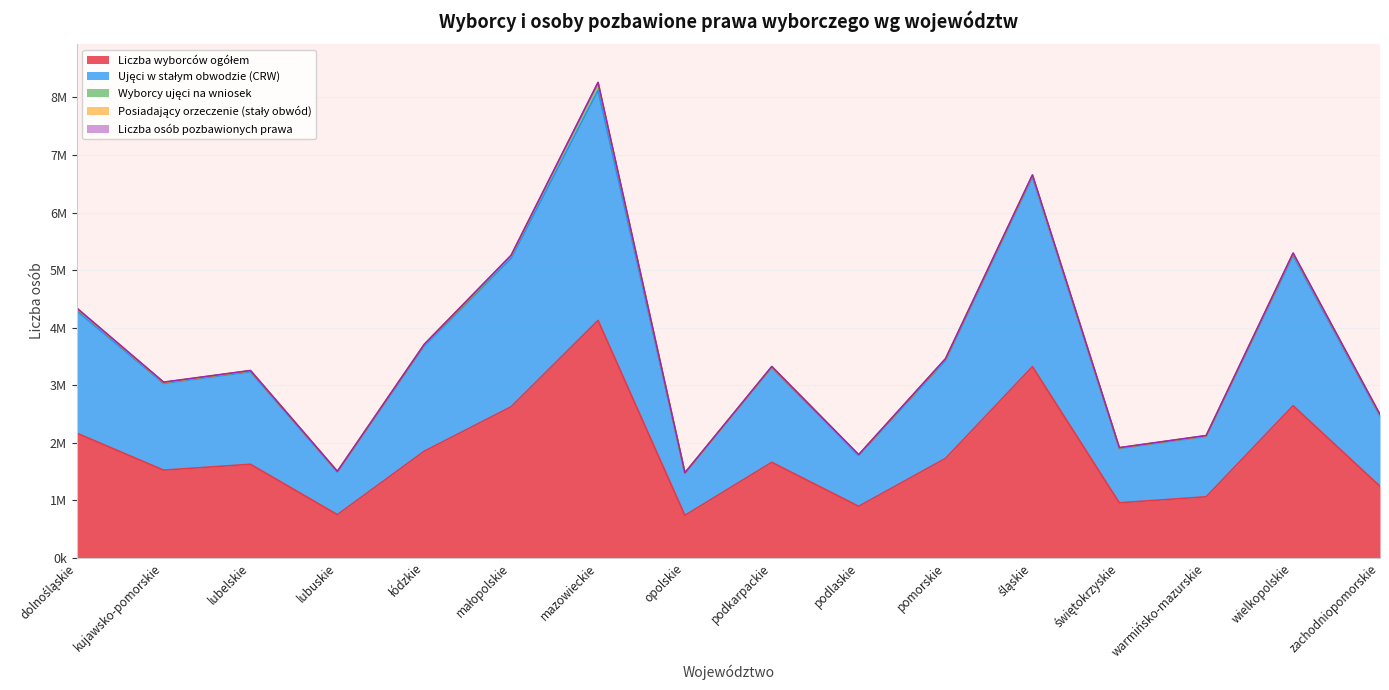

What position from the left is zachodniopomorskie?

16